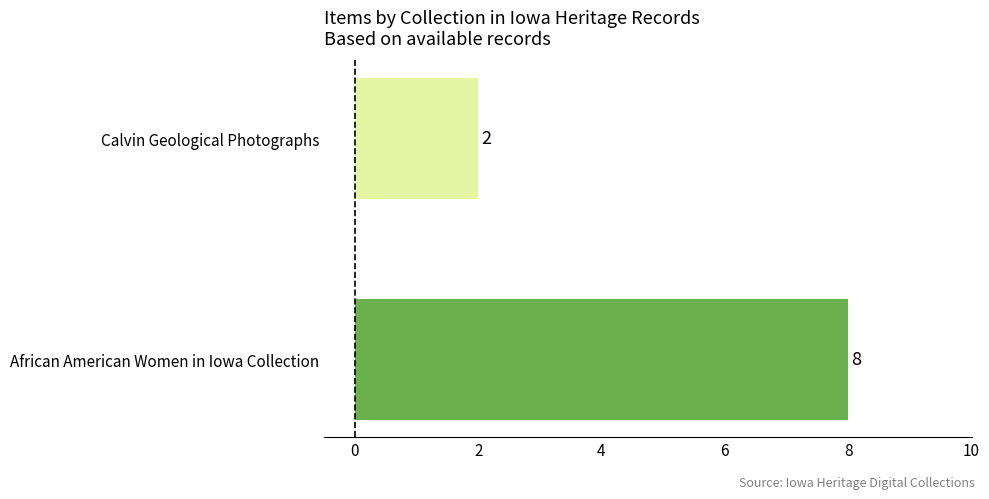

Reading bottom to top, extract all data points from this chart.

8	2